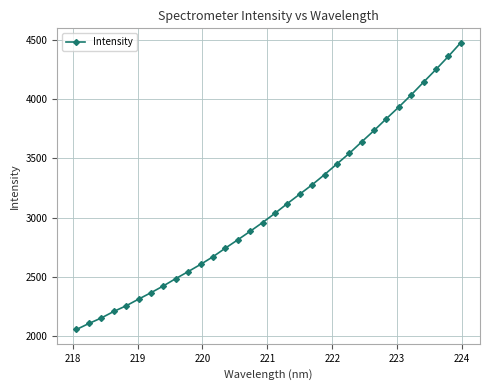

What is the greatest value displayed?

4475.8